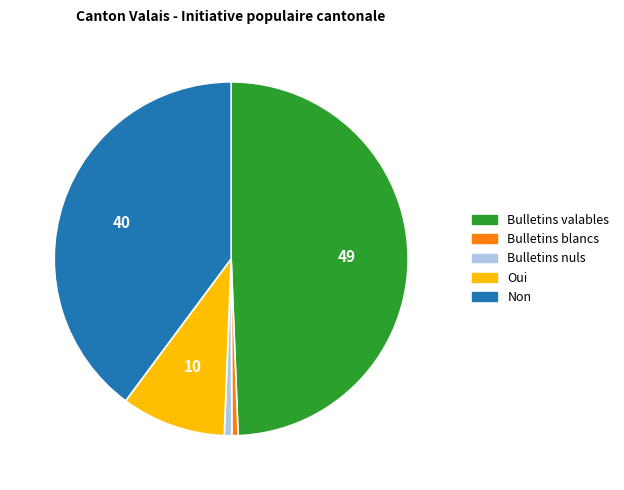

Is the sum of Bulletins blancs and Oui greater than half?

No